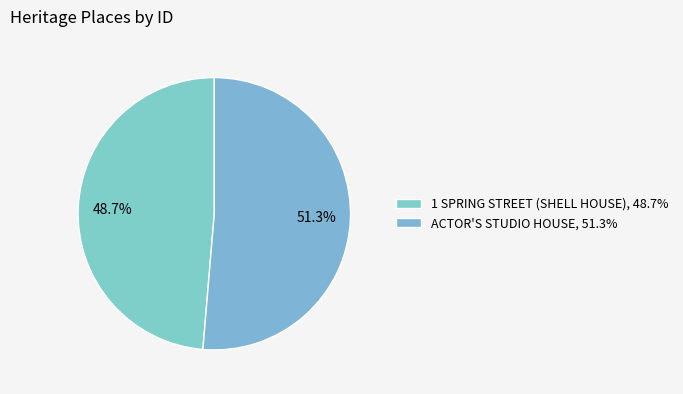

How many slices are in this pie chart?

2